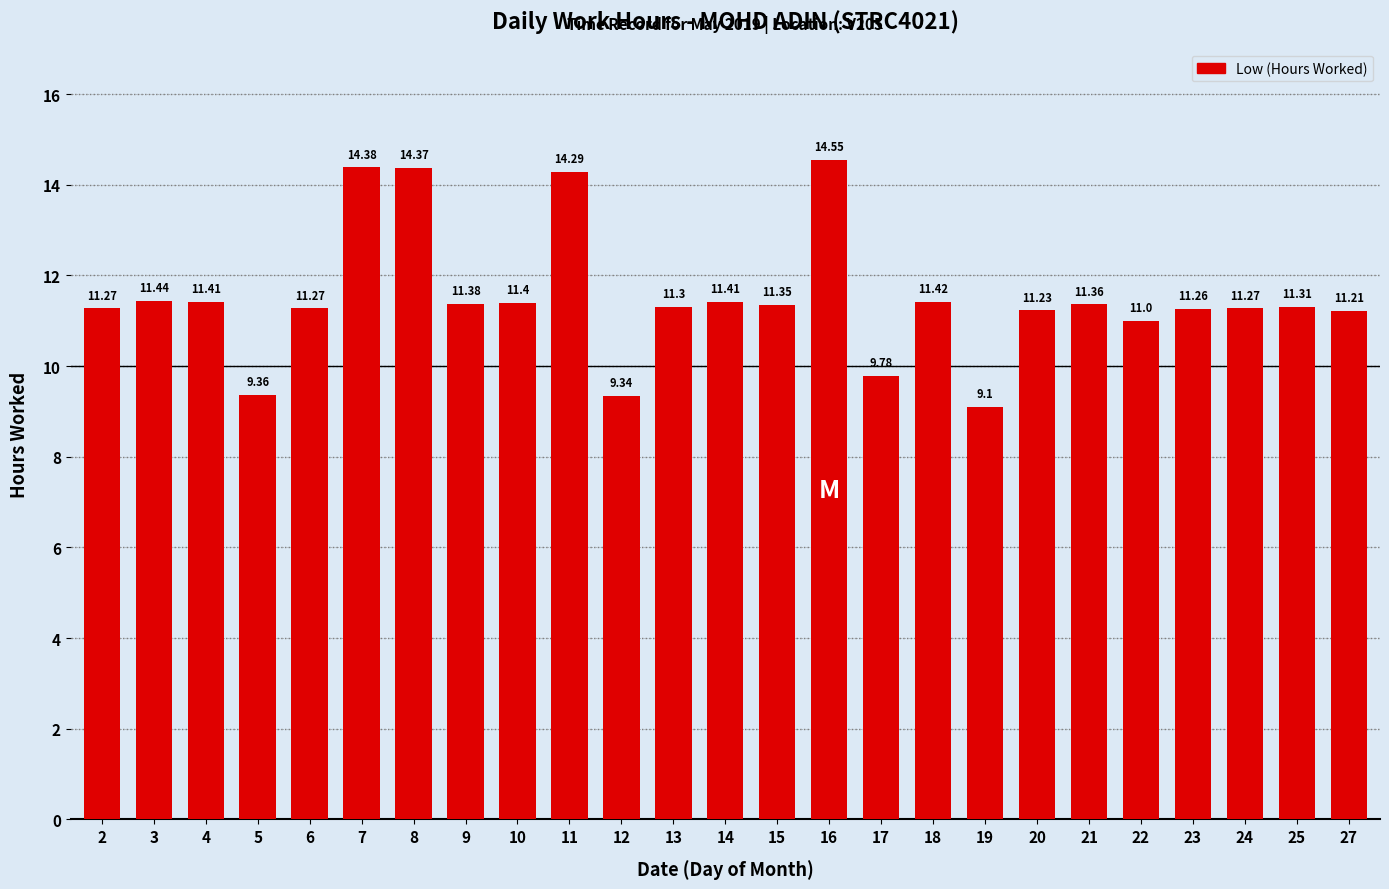

Are the bars horizontal?

No